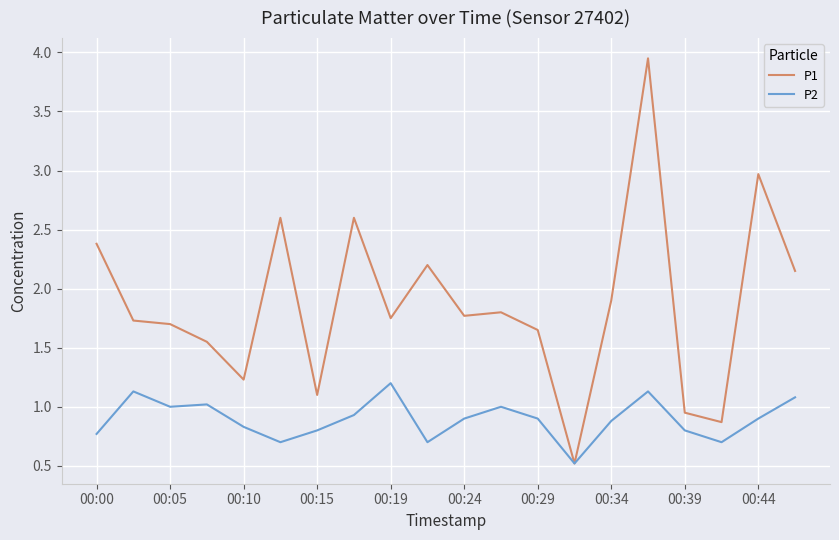

List the series in order of their overall mean, lowest first.

P2, P1